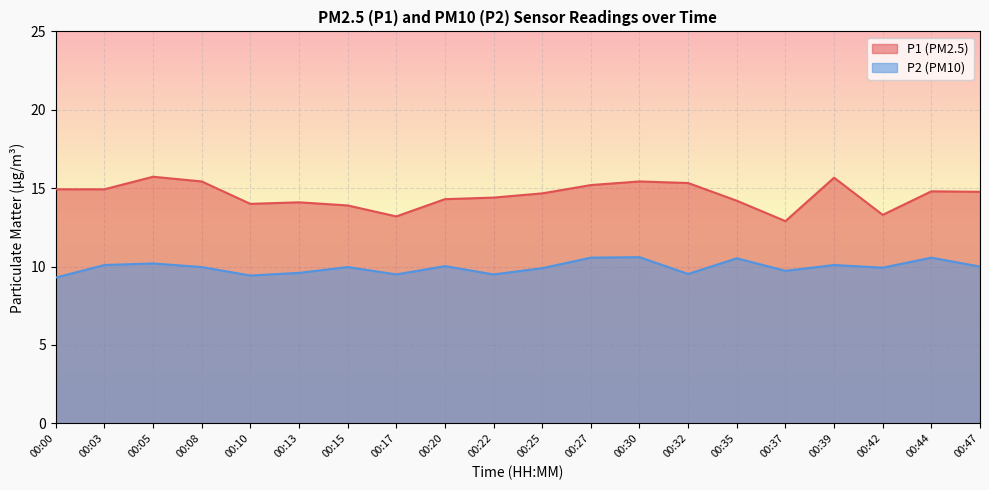

Rank the series by their average value, from highest to lowest.

P1 (PM2.5), P2 (PM10)